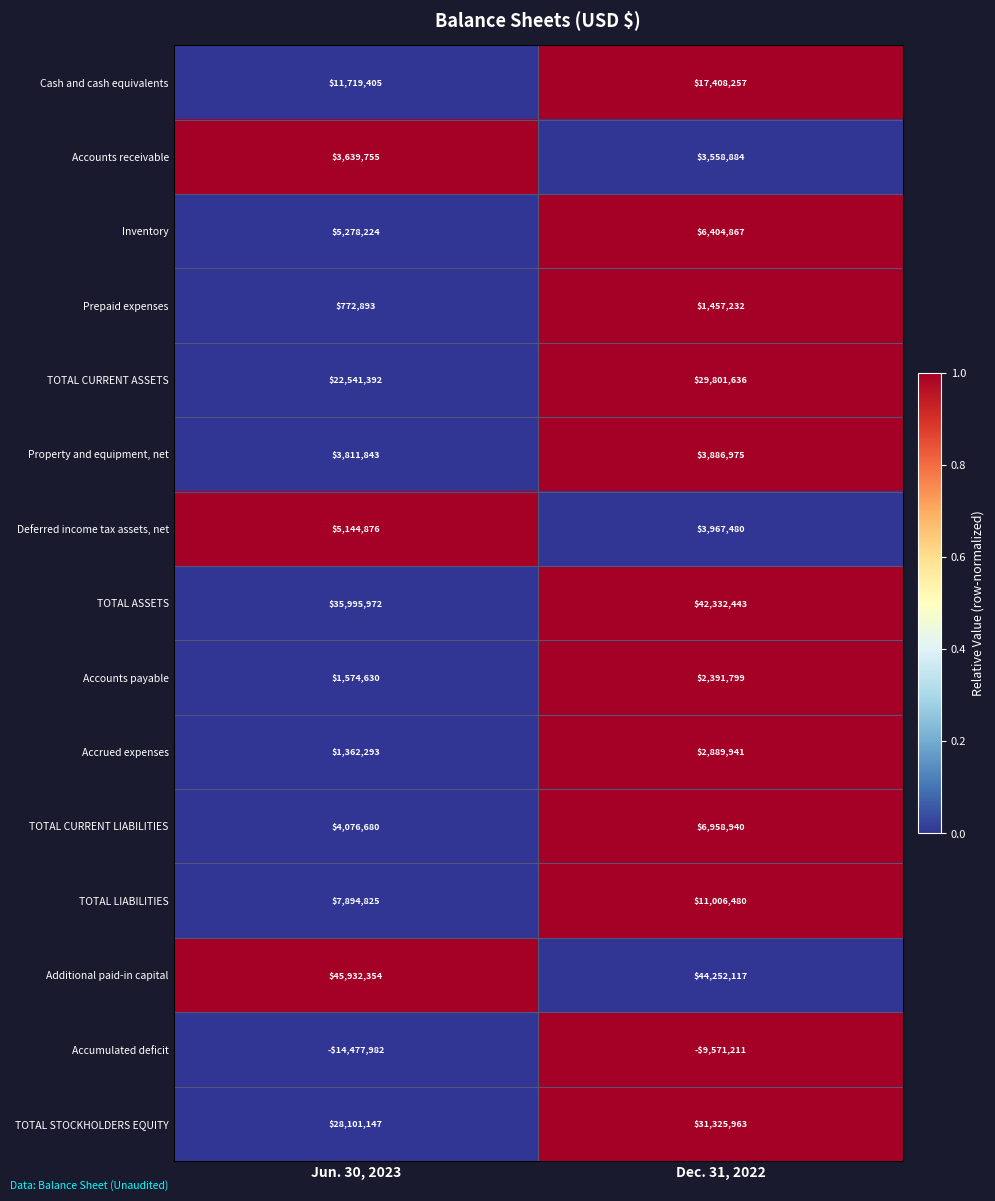

What is the spread (max minus min) of values at Dec. 31, 2022?

53823328